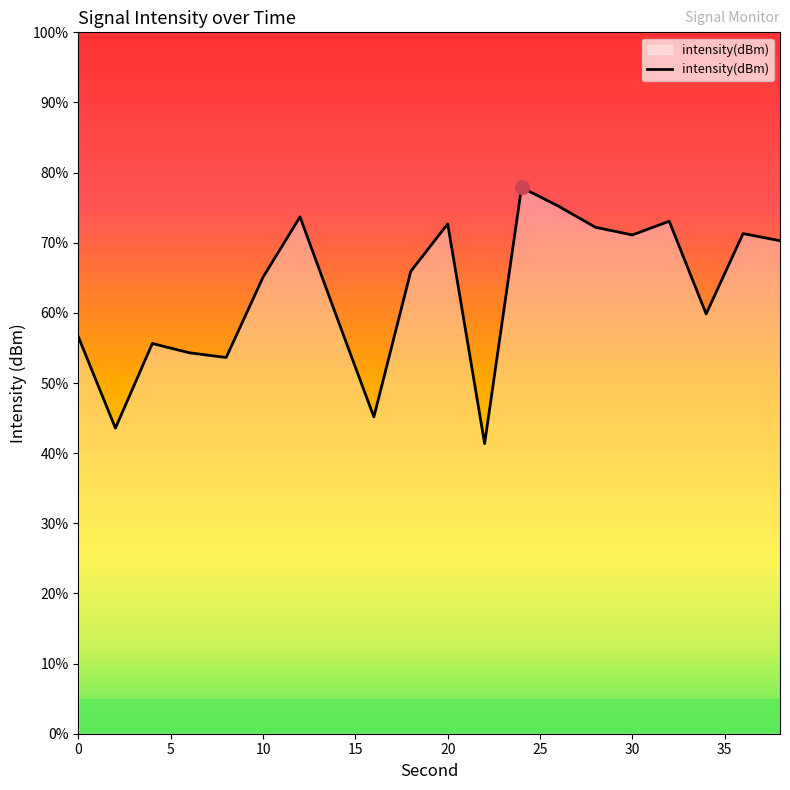

Which label corresponds to the smallest value in the chart?

22